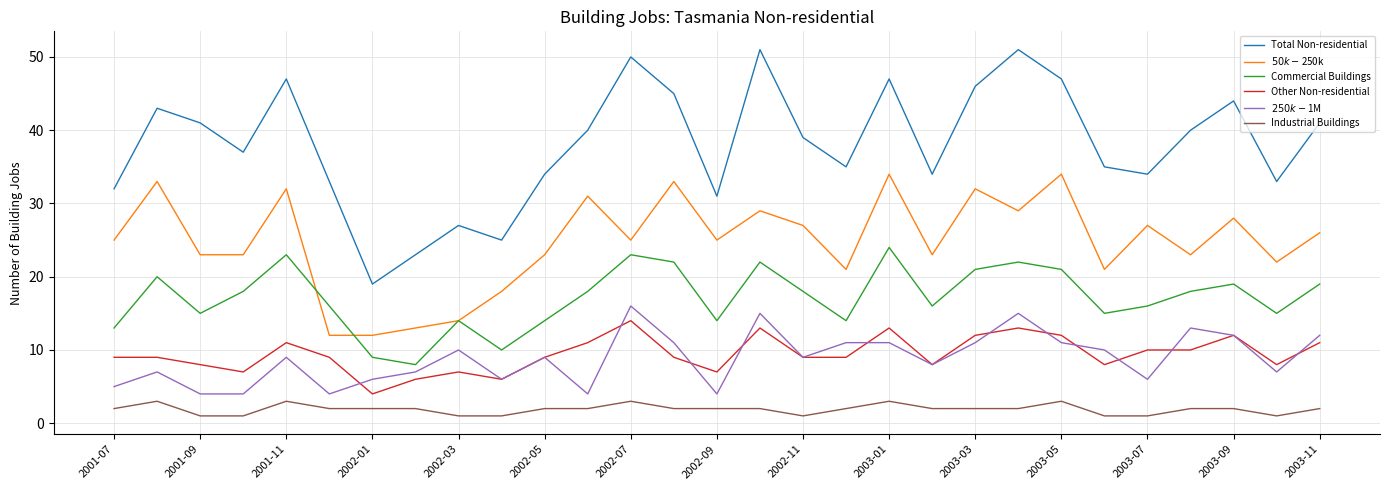

Which series has the largest range (max minus min)?

Total Non-residential